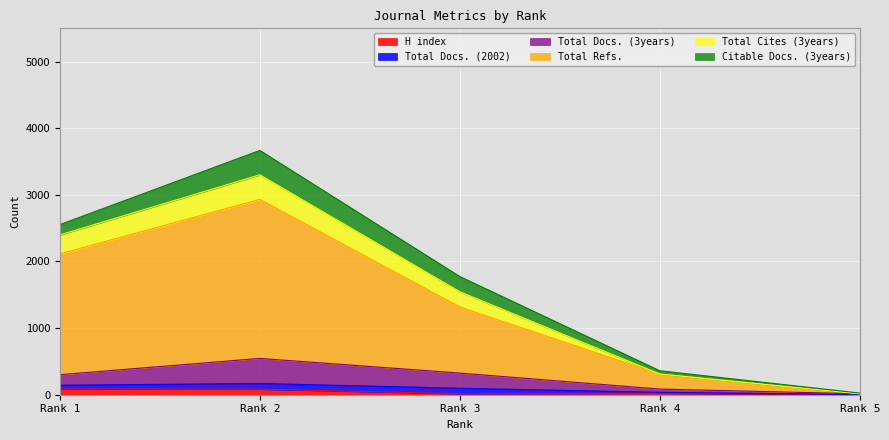

True or false: Total Cites (3years) and Total Docs. (3years) intersect in this chart.

False